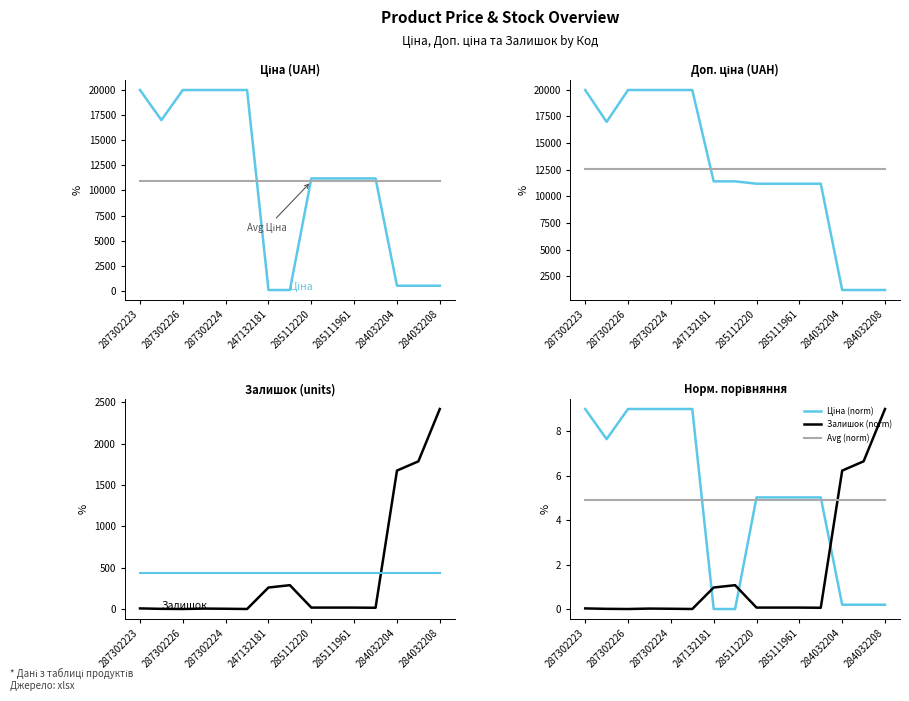

How many interior local valleys does the Залишок series have?

3